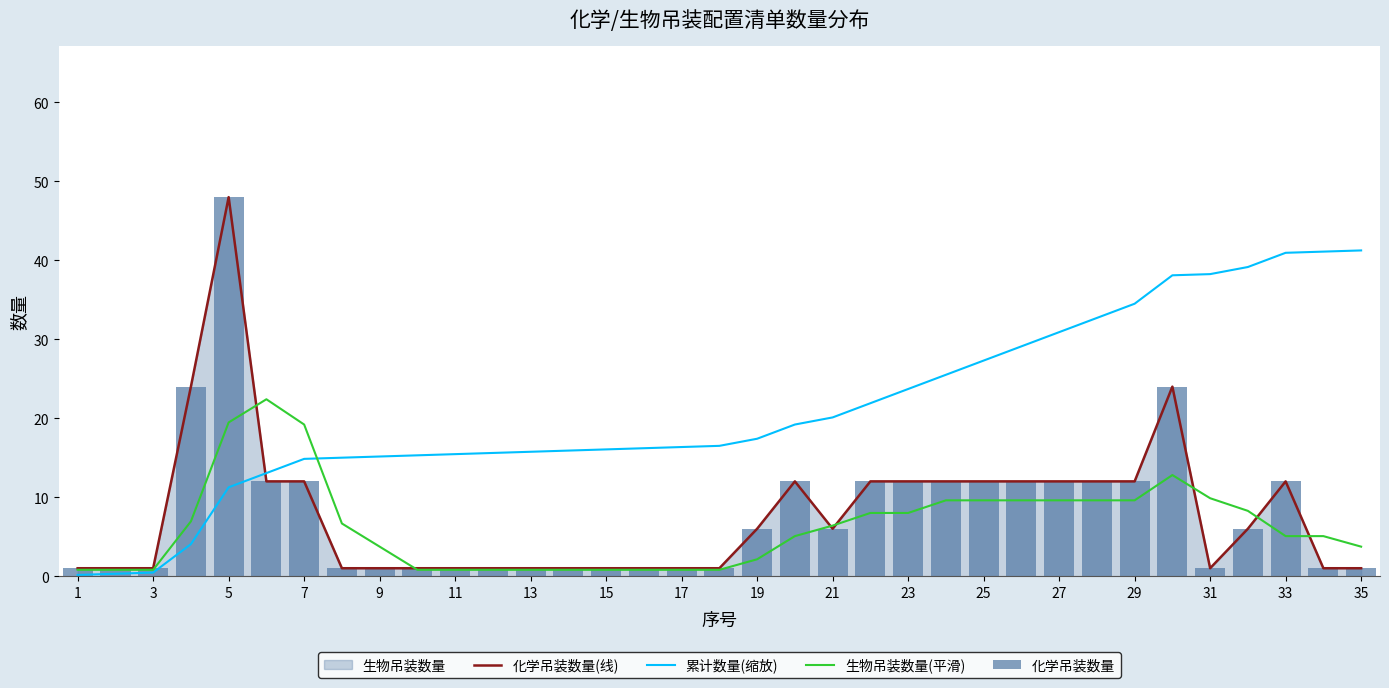

The 累计数量(缩放) series shows 5.3 at 23. True or false?

False